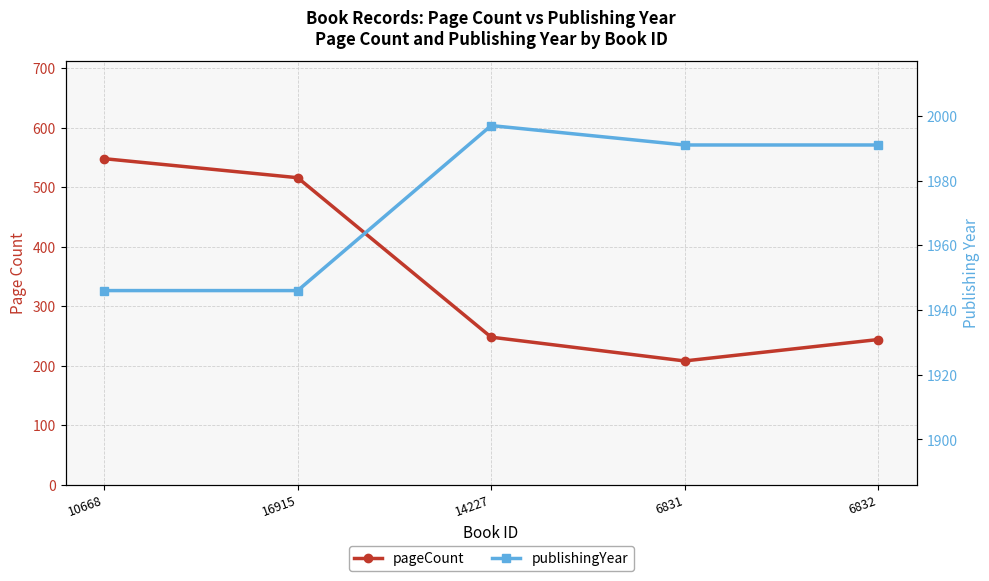

Read the pageCount value at 6832, to the nearest 5.

245